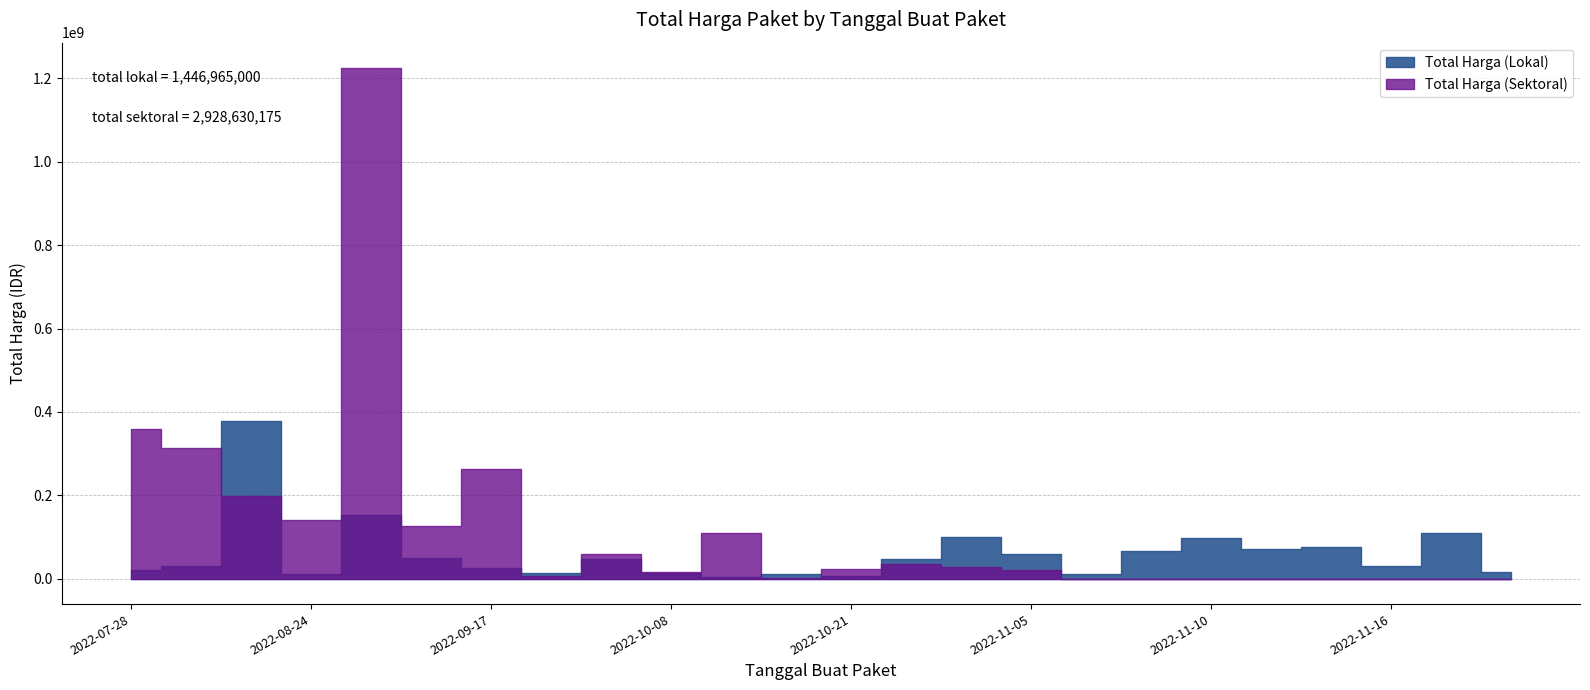

Between which two adjacent categories do Total Harga (Lokal) and Total Harga (Sektoral) first intersect?

2022-08-10 and 2022-08-15